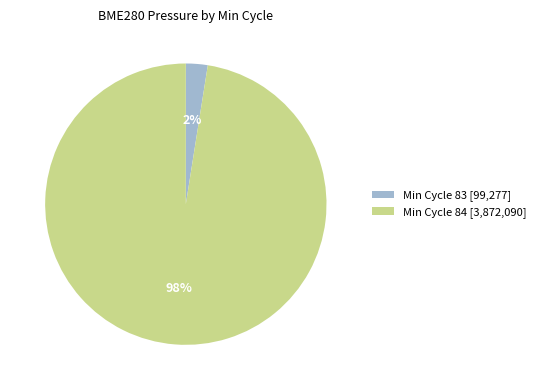

Do Min Cycle 83 [99,277] and Min Cycle 84 [3,872,090] together represent more than half of the pie?

Yes